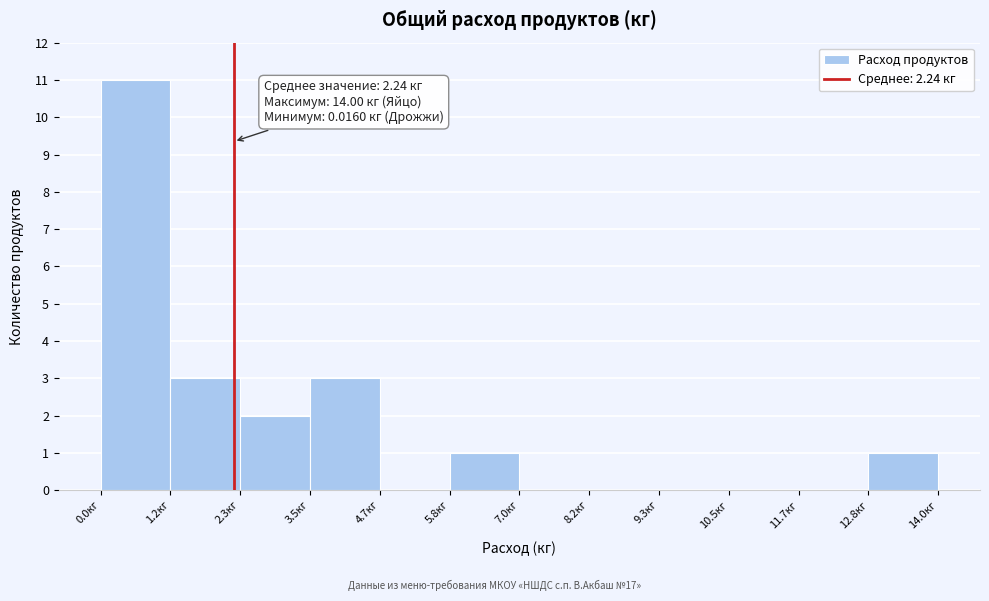

Over which range of the x-axis is the bar tallest?

0.0 to 1.2